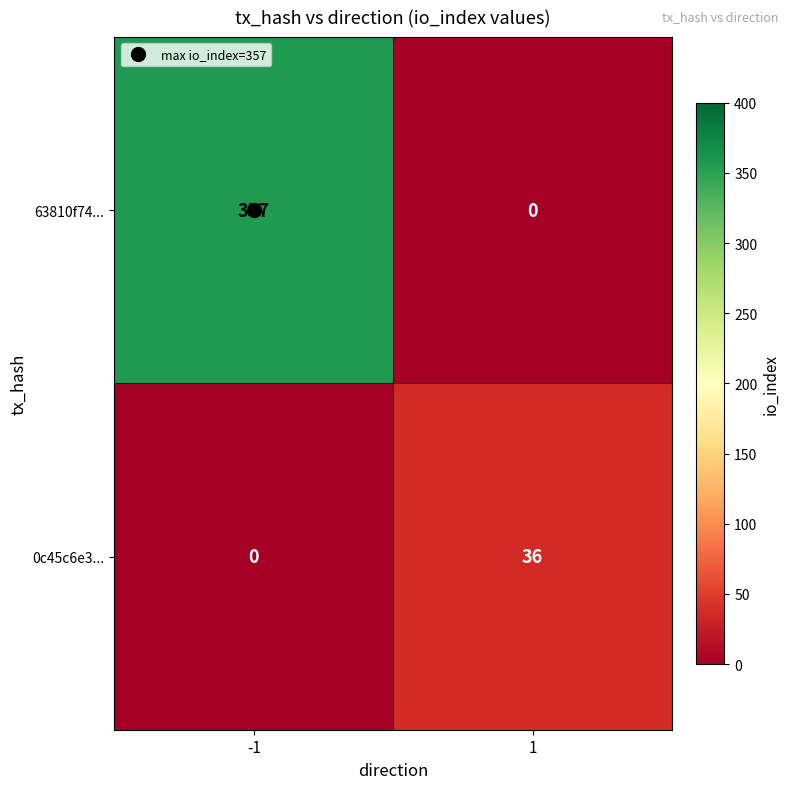

What is the difference between the highest and lowest values at 1?

36